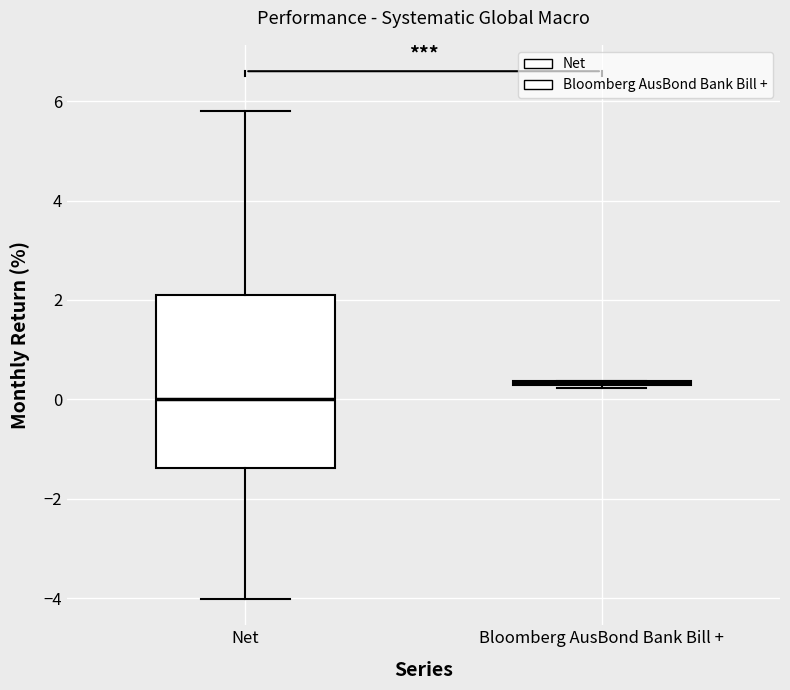

Which box is the tallest, from its lower edge to its upper edge?

Net